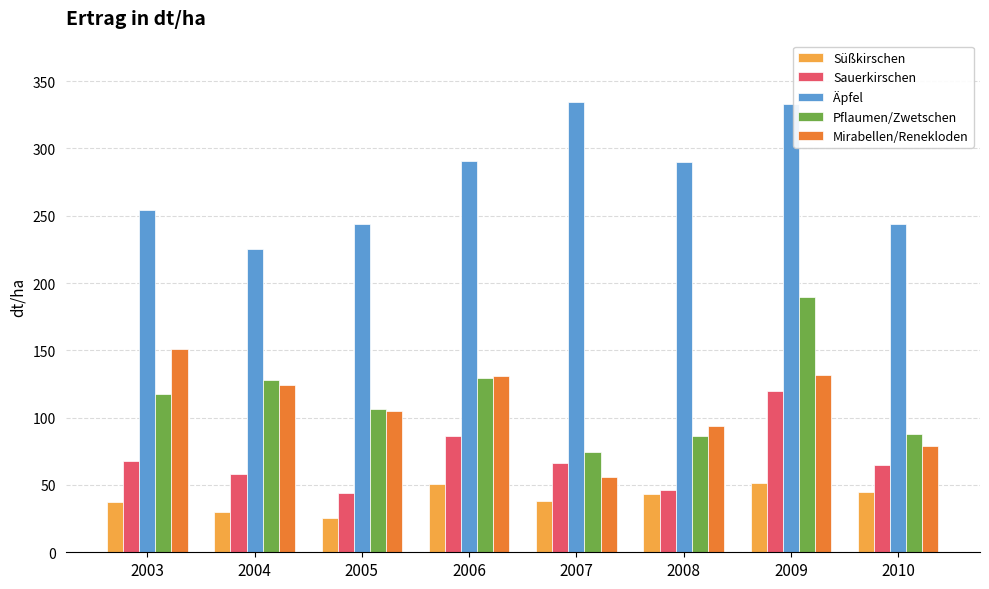

What is the minimum value for Mirabellen/Renekloden?

56.2